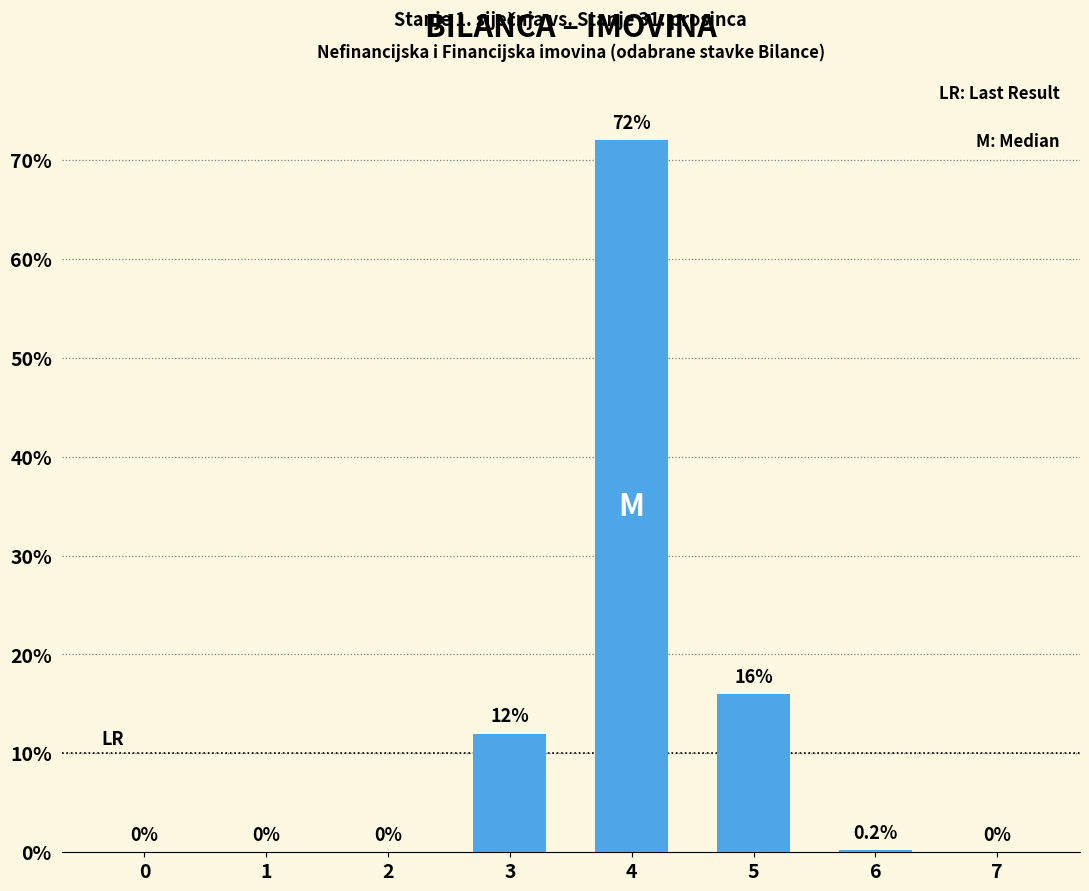

Which label corresponds to the largest value in the chart?

4